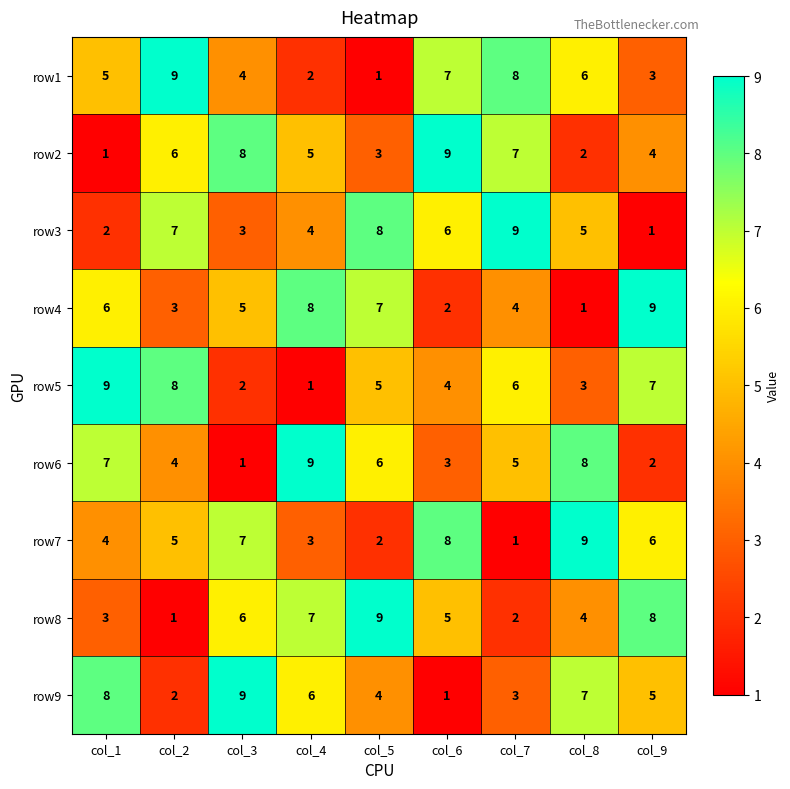

Where does the row3 series first go above 5?

col_2